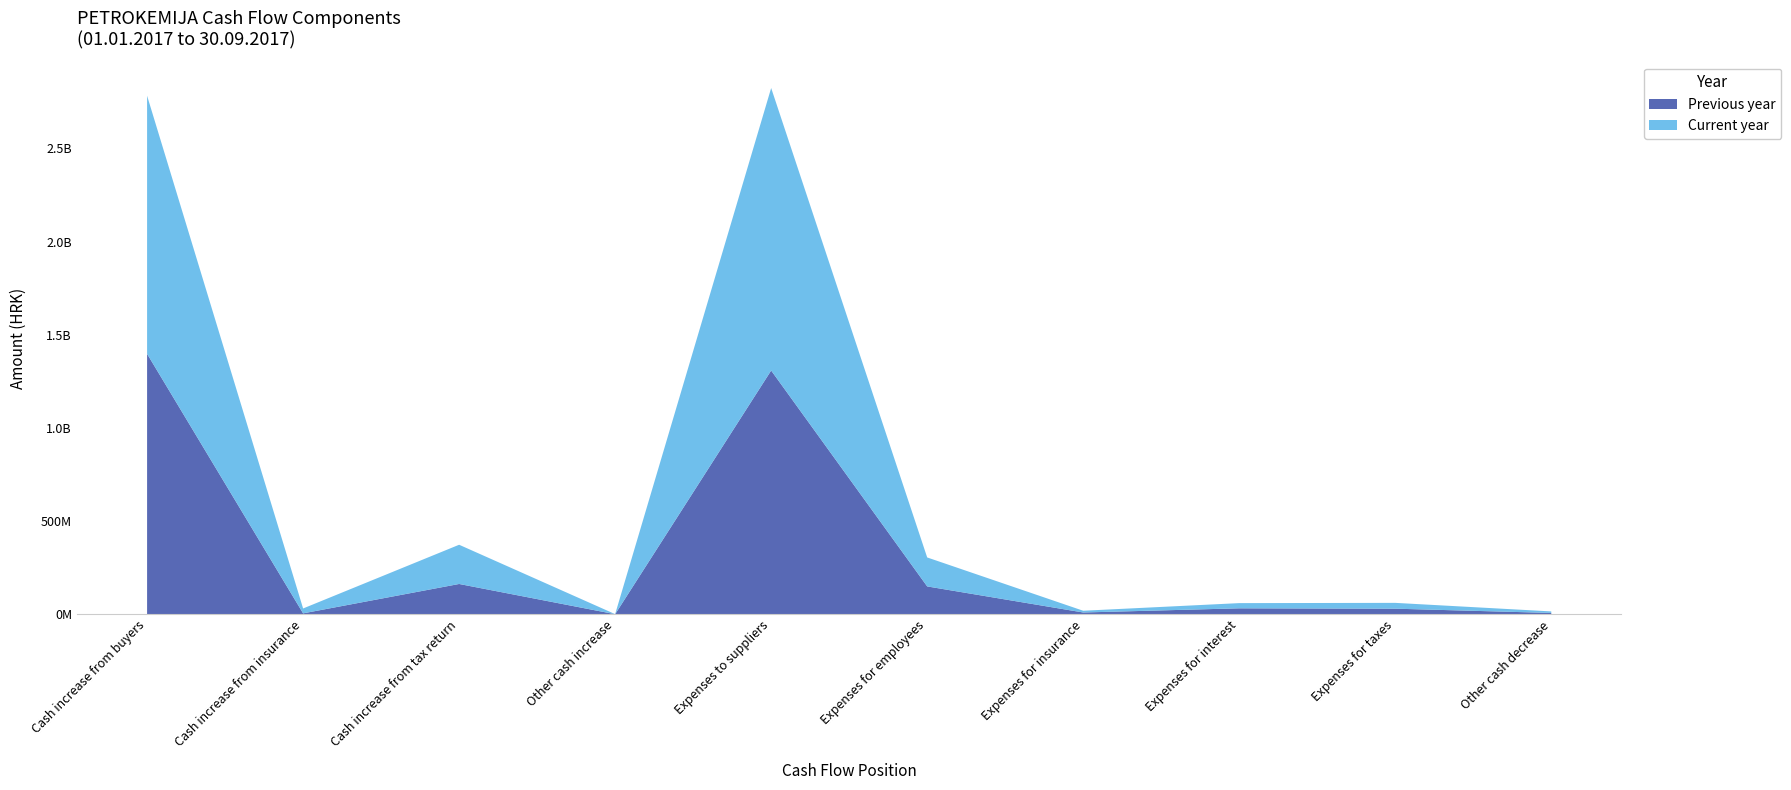

Reading left to right, list all the values displayed in this chart.

Previous year: Cash increase from buyers=1397466867	Cash increase from insurance=4672128	Cash increase from tax return=162424376	Other cash increase=138866	Expenses to suppliers=1308006564	Expenses for employees=149301238	Expenses for insurance=9356470	Expenses for interest=31733985	Expenses for taxes=29743866	Other cash decrease=6920953
Current year: Cash increase from buyers=1385355516	Cash increase from insurance=26265869	Cash increase from tax return=210471203	Other cash increase=382708	Expenses to suppliers=1516189603	Expenses for employees=155476166	Expenses for insurance=9362222	Expenses for interest=27902224	Expenses for taxes=31242278	Other cash decrease=8204014